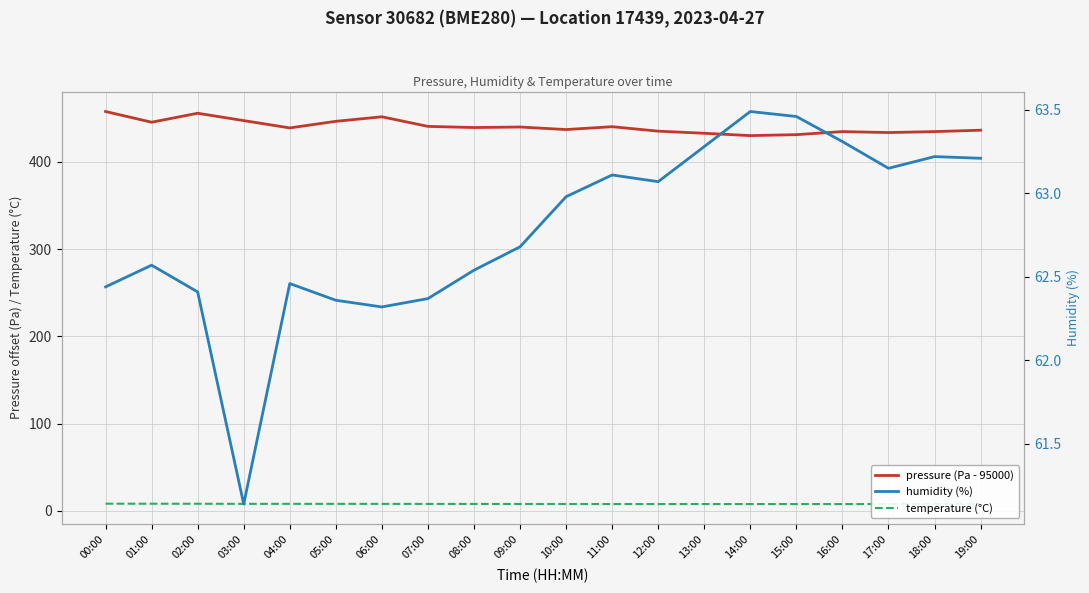

Is this an area chart (filled region under the line)?

No